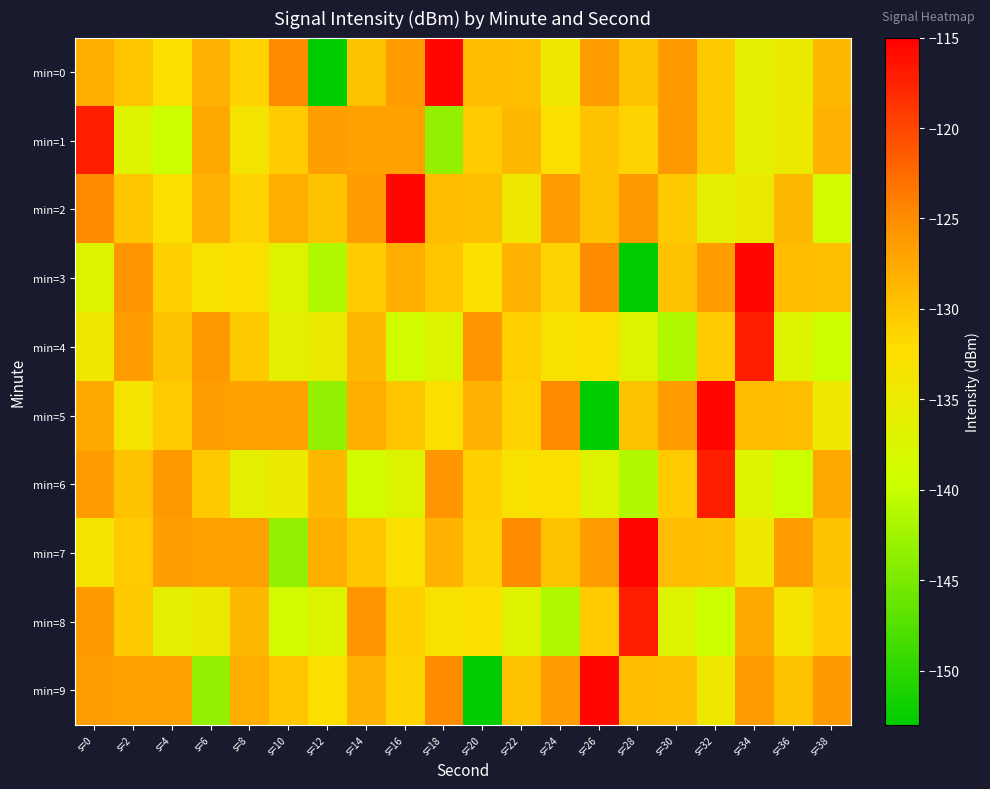

Which label corresponds to the smallest value in the chart?

s=12